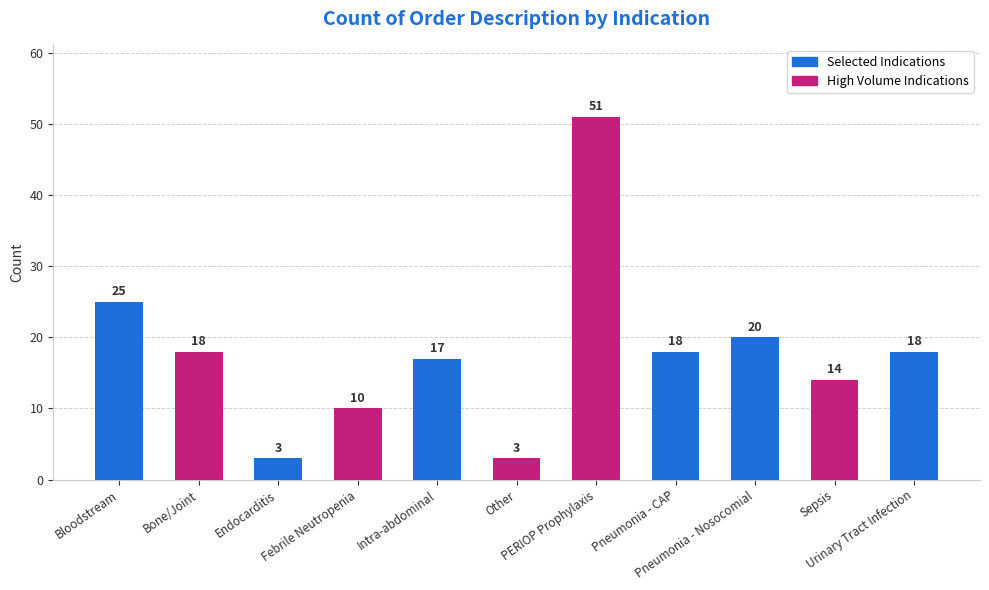

How many categories are shown in the chart?

11